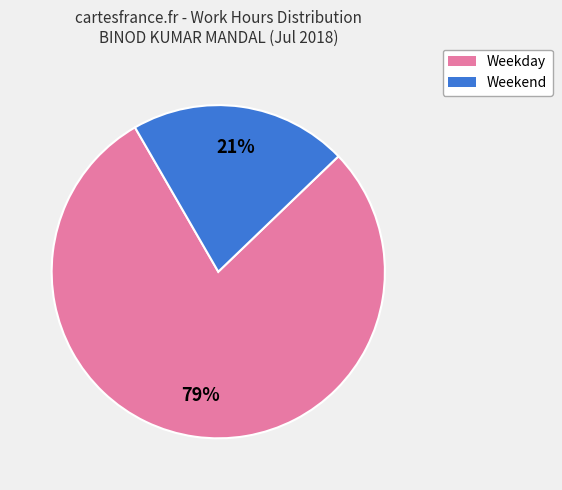

To the nearest percent, what is the difference between the largest and smallest slice percentages?

58%